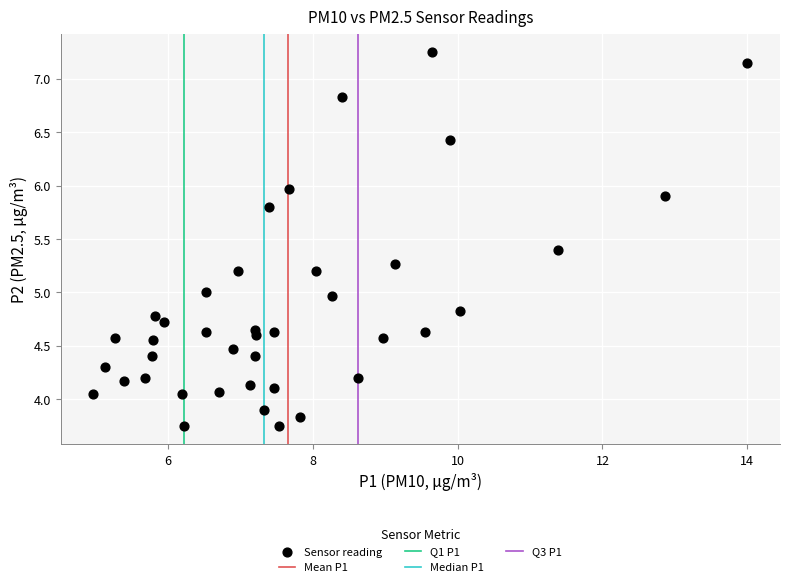

What is the range of Y values (max minus min)?

3.5